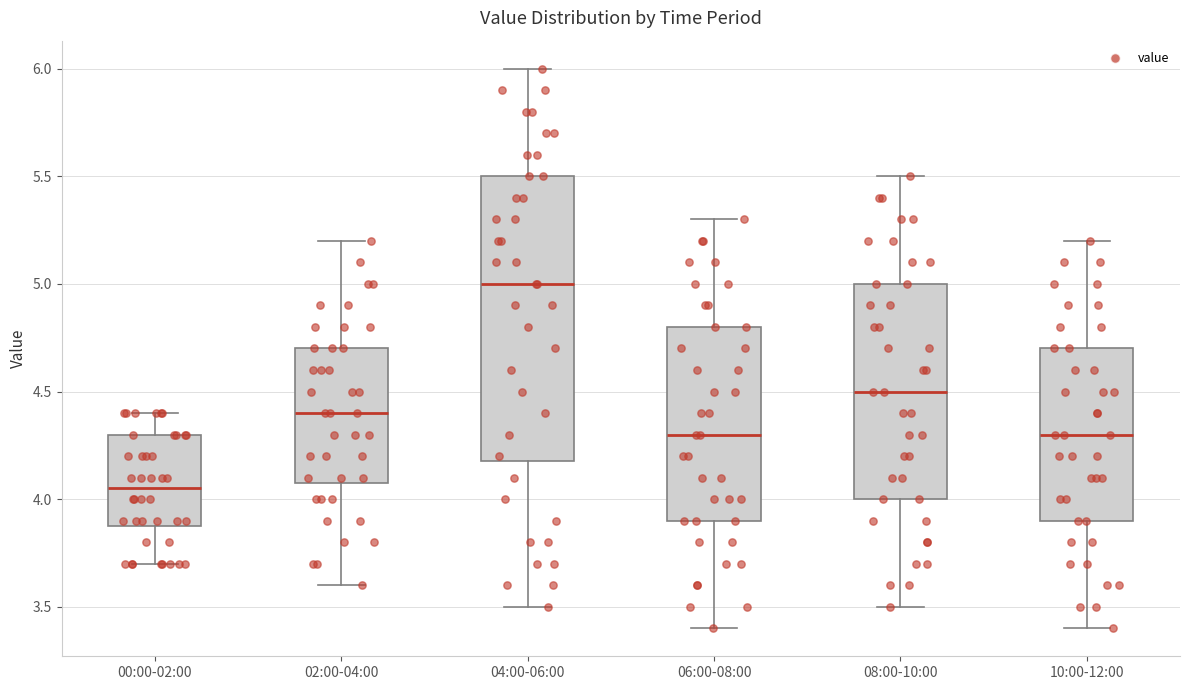

Where is the lower edge of the box for 02:00-04:00 on the y-axis? The values are not printed on the chart, so give them approximately, as read against the axis.

4.10